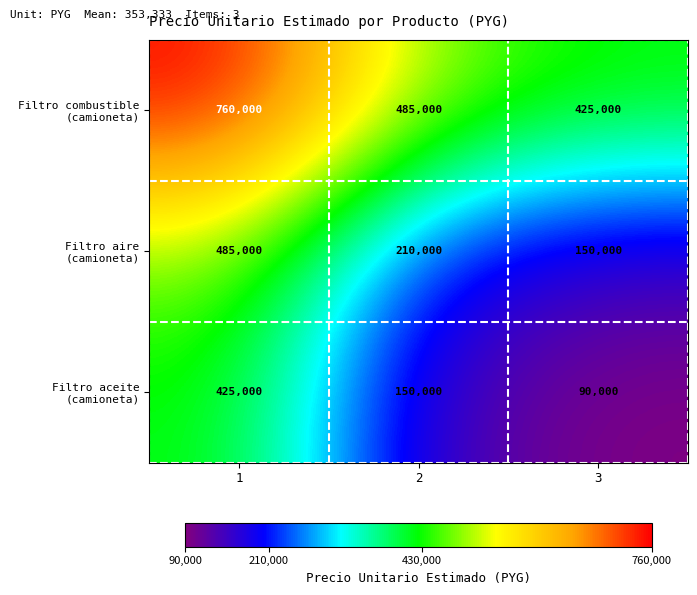

At how many categories does at least one series exceed 116479?

3